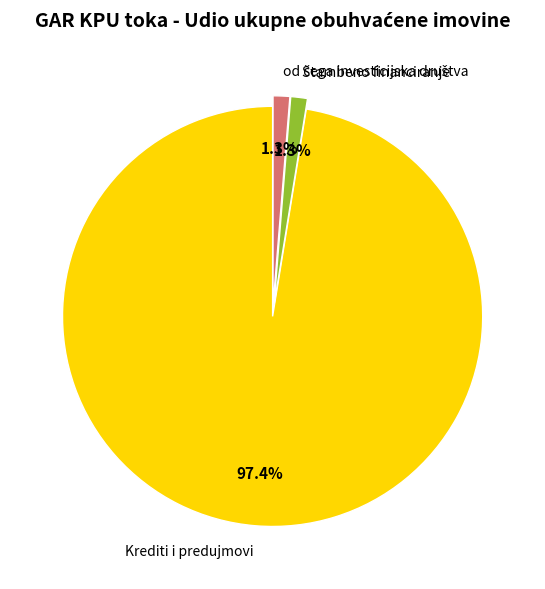

Which slice is the largest?

Krediti i predujmovi